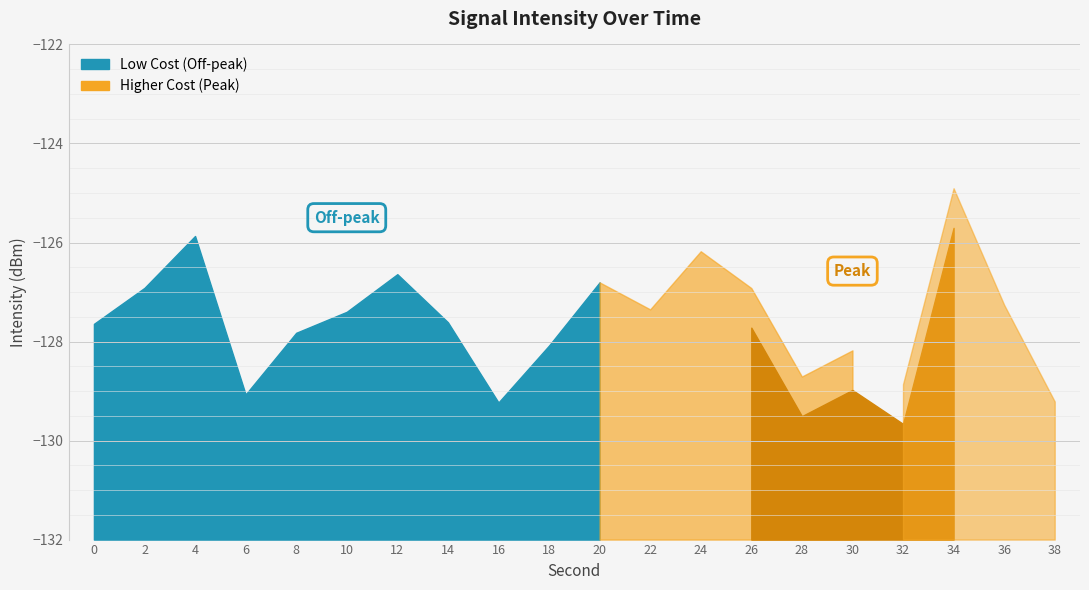

True or false: Mean Intensity (dBm) has more than 2 interior local peaks.

True